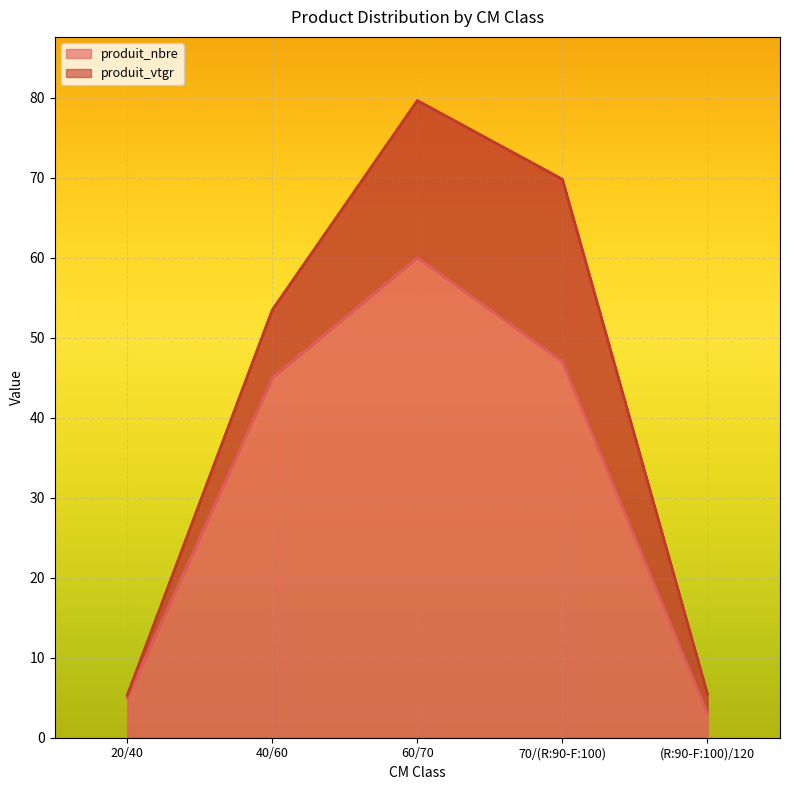

True or false: the data has more than 2 interior local peaks.

False